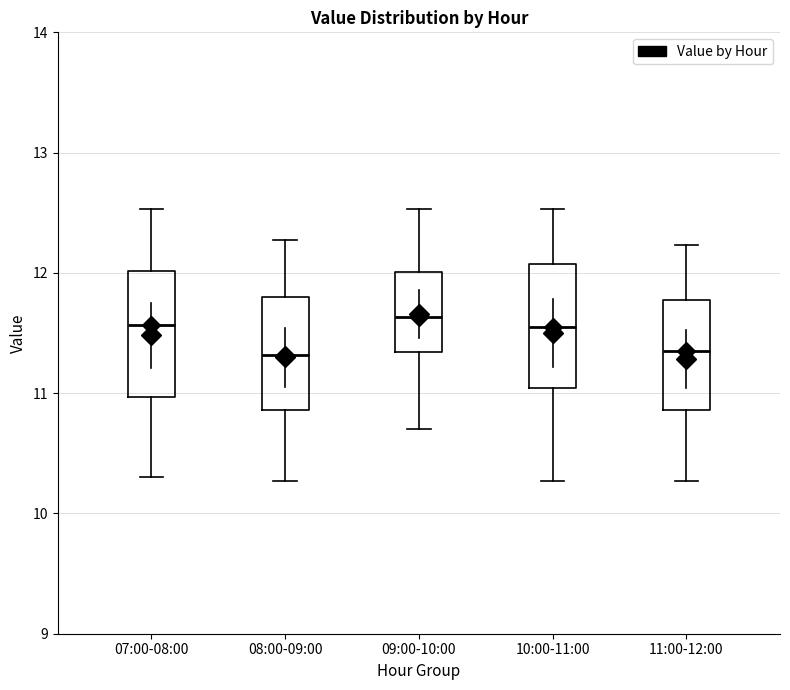

Reading left to right, read every box against the y-axis: the position of its median line, the range the box covers, and the ends of its whiskers. The values are not printed on the chart, so give them approximately, as read against the axis.

07:00-08:00: median 11.6, box 11.0 to 12.0, whiskers 10.3 to 12.5
08:00-09:00: median 11.3, box 10.9 to 11.8, whiskers 10.3 to 12.3
09:00-10:00: median 11.6, box 11.3 to 12.0, whiskers 10.7 to 12.5
10:00-11:00: median 11.6, box 11.0 to 12.1, whiskers 10.3 to 12.5
11:00-12:00: median 11.4, box 10.9 to 11.8, whiskers 10.3 to 12.2